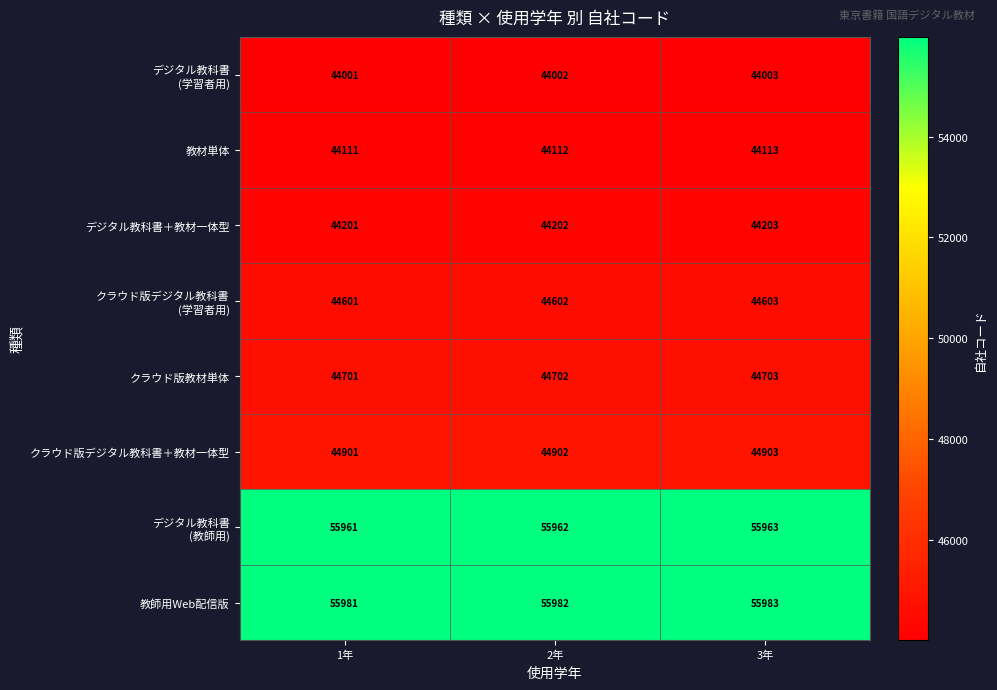

Rank the categories by デジタル教科書＋教材一体型 value from lowest to highest.

1年, 2年, 3年